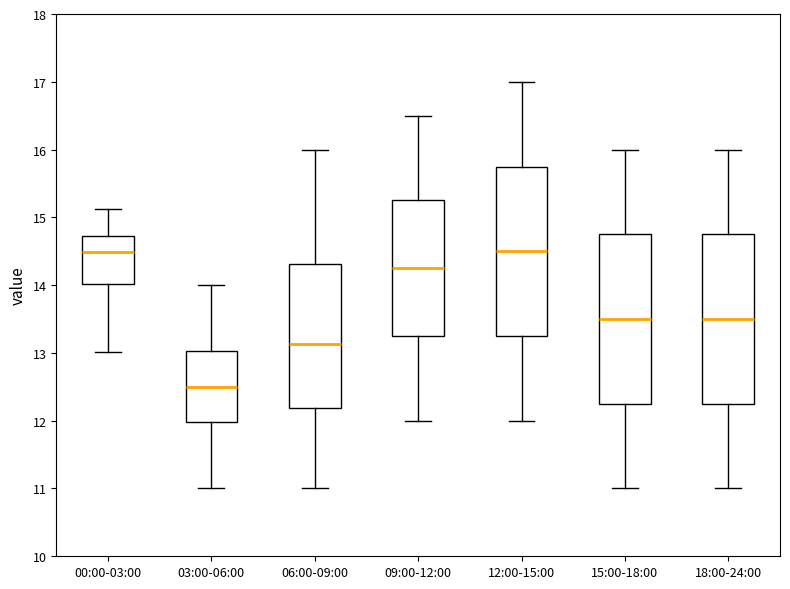

Which box has the lowest median line?

03:00-06:00